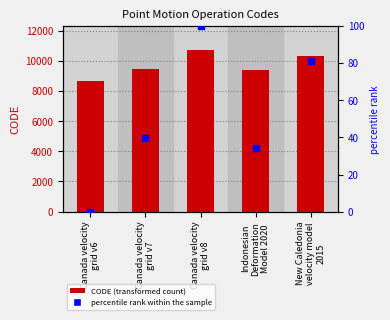

Which series reaches the minimum Y coordinate?

percentile rank within the sample